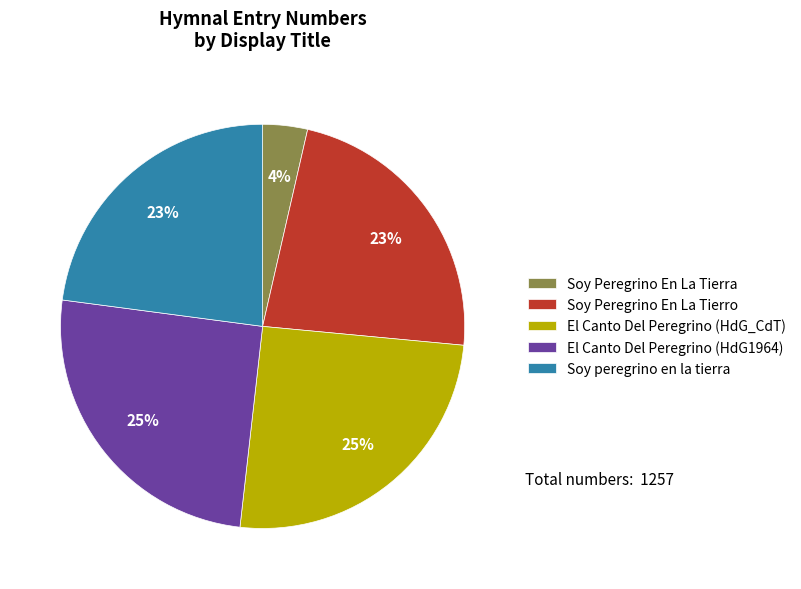

Which slice is the smallest?

Soy Peregrino En La Tierra